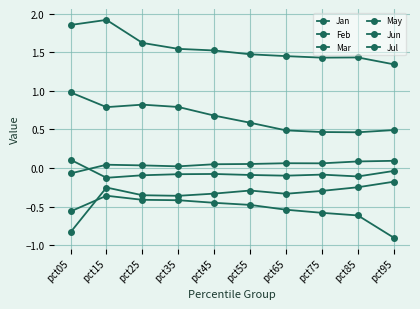

Reading left to right, extract all data points from this chart.

Jan: pct05=-0.8	pct15=-0.3	pct25=-0.4	pct35=-0.4	pct45=-0.3	pct55=-0.3	pct65=-0.3	pct75=-0.3	pct85=-0.2	pct95=-0.2
Feb: pct05=-0.1	pct15=0.0	pct25=0.0	pct35=0.0	pct45=0.0	pct55=0.1	pct65=0.1	pct75=0.1	pct85=0.1	pct95=0.1
Mar: pct05=0.1	pct15=-0.1	pct25=-0.1	pct35=-0.1	pct45=-0.1	pct55=-0.1	pct65=-0.1	pct75=-0.1	pct85=-0.1	pct95=-0.0
May: pct05=-0.6	pct15=-0.4	pct25=-0.4	pct35=-0.4	pct45=-0.5	pct55=-0.5	pct65=-0.5	pct75=-0.6	pct85=-0.6	pct95=-0.9
Jun: pct05=1.9	pct15=1.9	pct25=1.6	pct35=1.5	pct45=1.5	pct55=1.5	pct65=1.5	pct75=1.4	pct85=1.4	pct95=1.3
Jul: pct05=1.0	pct15=0.8	pct25=0.8	pct35=0.8	pct45=0.7	pct55=0.6	pct65=0.5	pct75=0.5	pct85=0.5	pct95=0.5